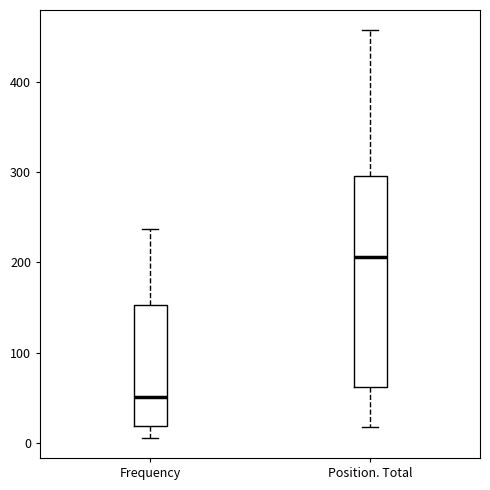

Reading left to right, transcribe this box plot: for each box, give where its median line is, the range the box spans, and where its two whiskers end, as read against the y-axis. The values are not printed on the chart, so give them approximately, as read against the axis.

Frequency: median 50, box 20 to 150, whiskers 10 to 240
Position. Total: median 210, box 60 to 300, whiskers 20 to 460